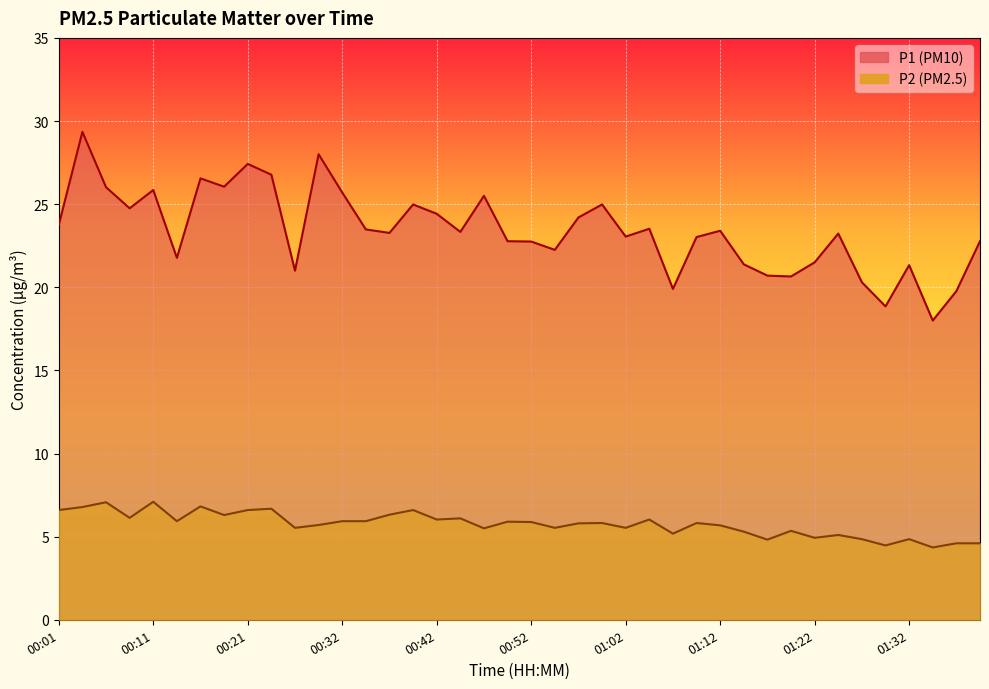

At 01:07, list the series in order from largest to smallest.

P1, P2